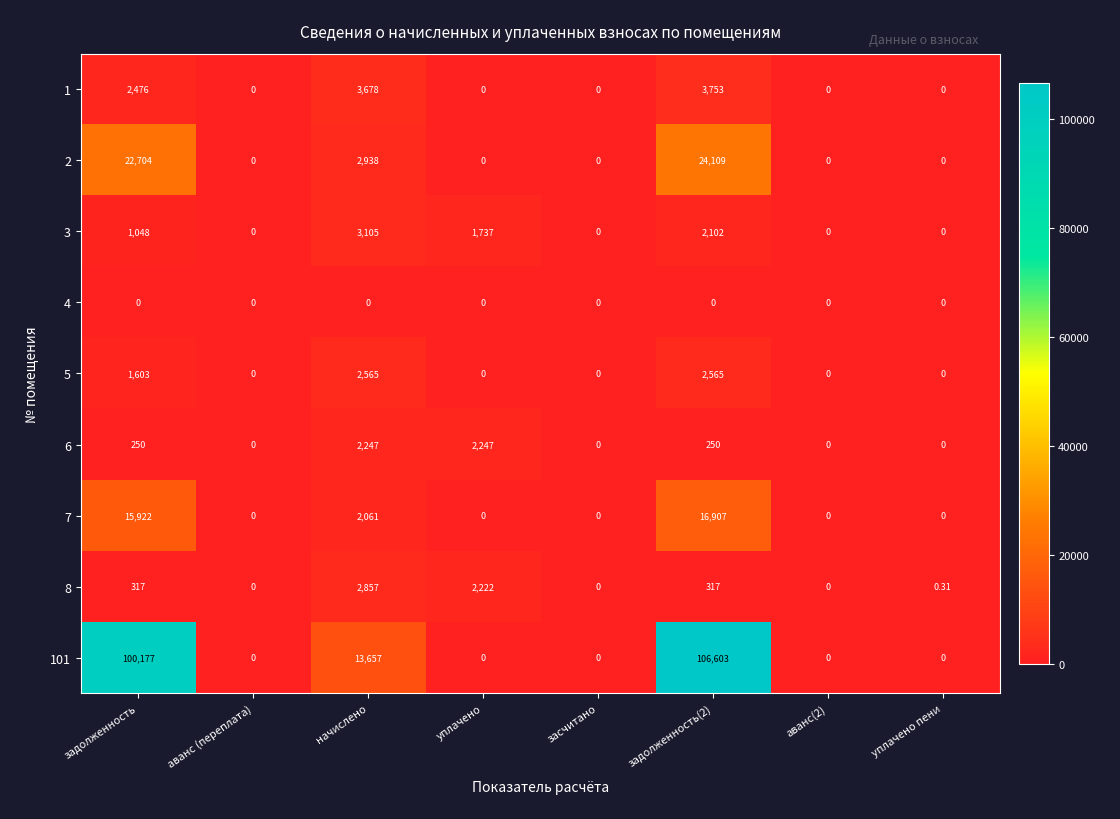

At which label is 5 closest to 1282?

задолженность